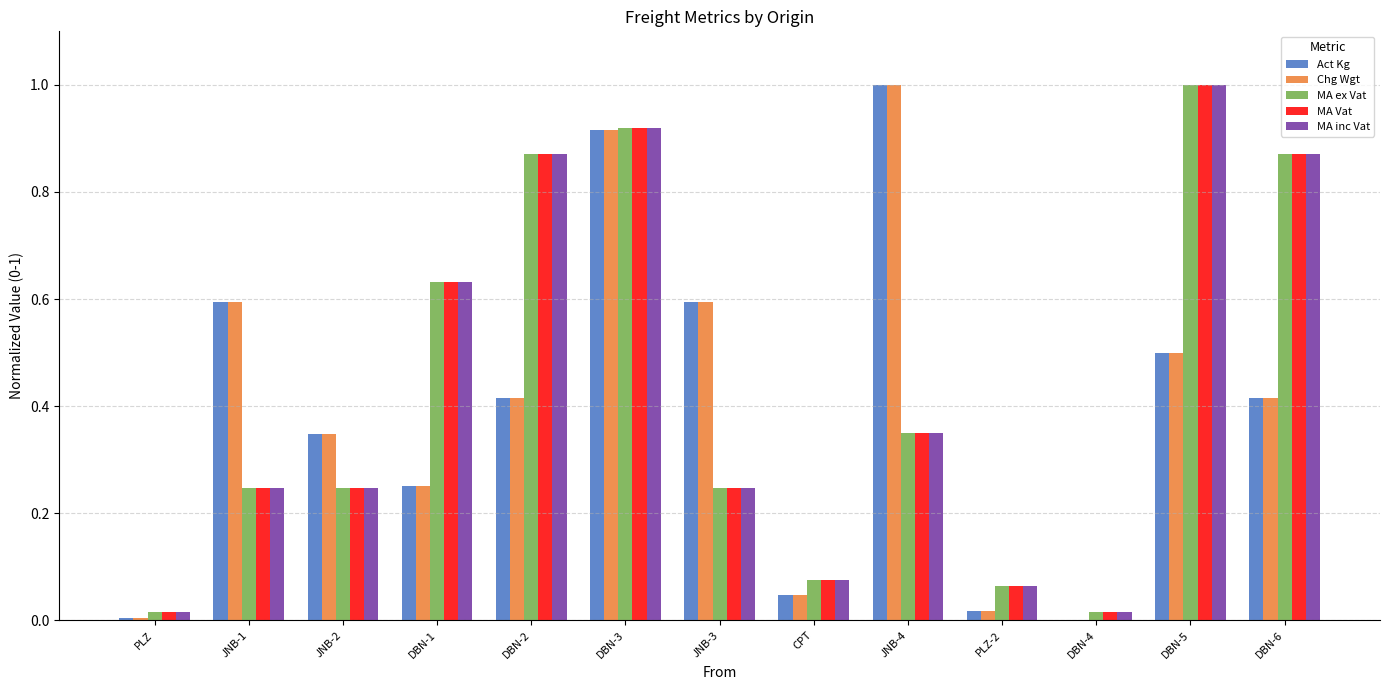

What is the sum of the Chg Wgt values at DBN-2 and DBN-6?

0.8